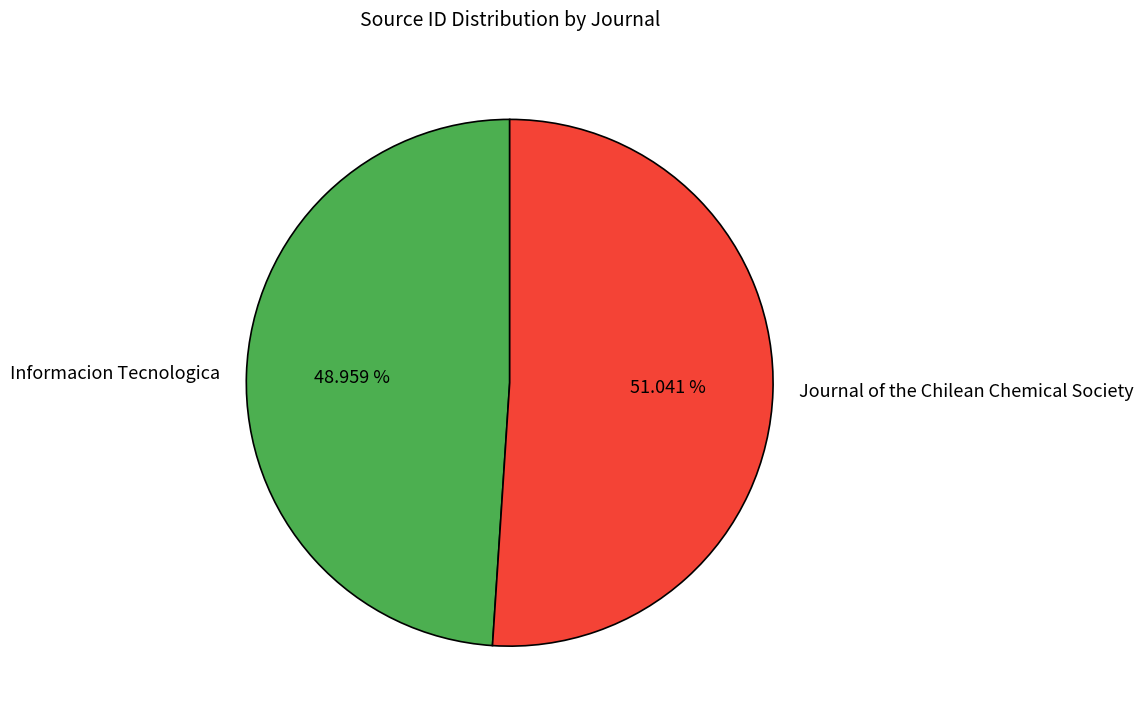

Approximately how many times larger is the value at Informacion Tecnologica compared to Journal of the Chilean Chemical Society?

1.0